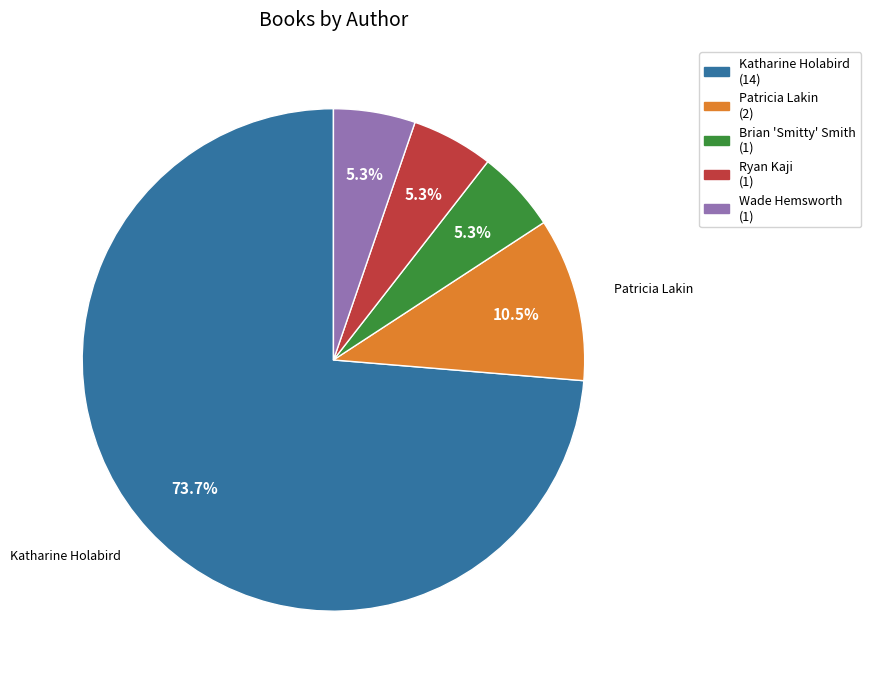

Is there a majority slice in this chart?

Yes